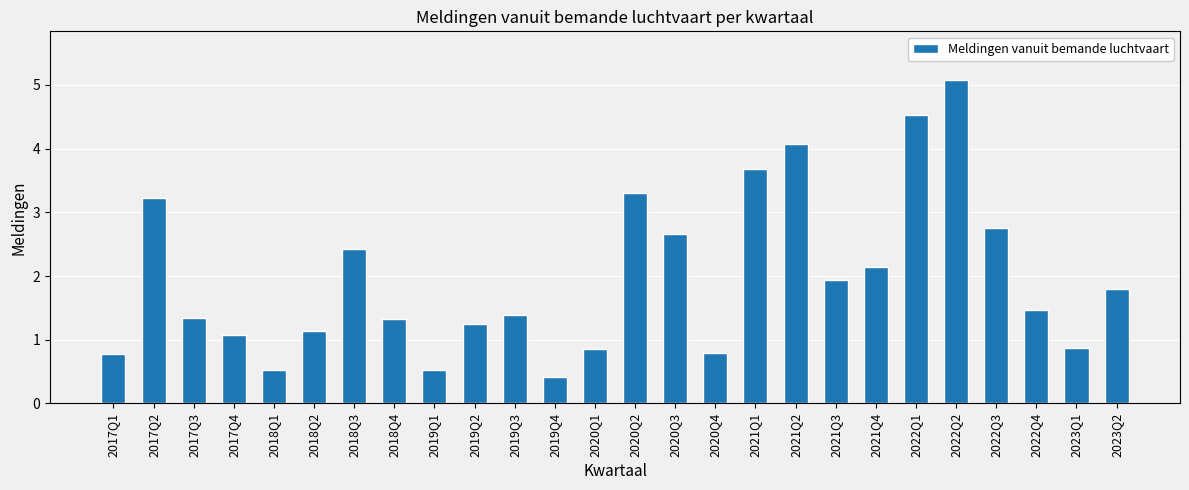

What position from the right is 2020Q2?

13